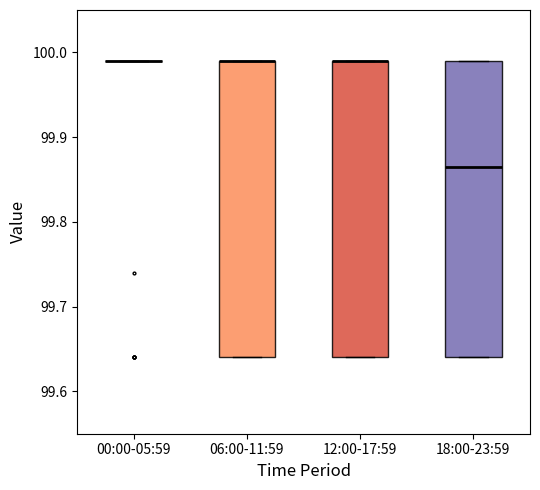

Reading left to right, read every box against the y-axis: the position of its median line, the range the box covers, and the ends of its whiskers. The values are not printed on the chart, so give them approximately, as read against the axis.

00:00-05:59: box collapsed to a line at 99.99, whiskers 99.99 to 99.99
06:00-11:59: median 99.99 (drawn on the box's upper edge), box 99.64 to 99.99, whiskers 99.64 to 99.99
12:00-17:59: median 99.99 (drawn on the box's upper edge), box 99.64 to 99.99, whiskers 99.64 to 99.99
18:00-23:59: median 99.87, box 99.64 to 99.99, whiskers 99.64 to 99.99